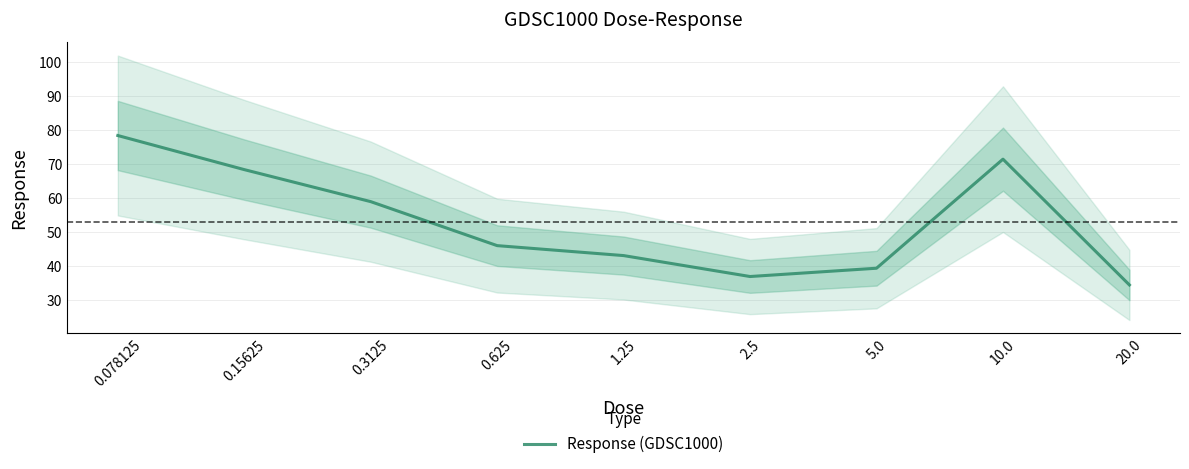

Which label corresponds to the largest value in the chart?

0.078125